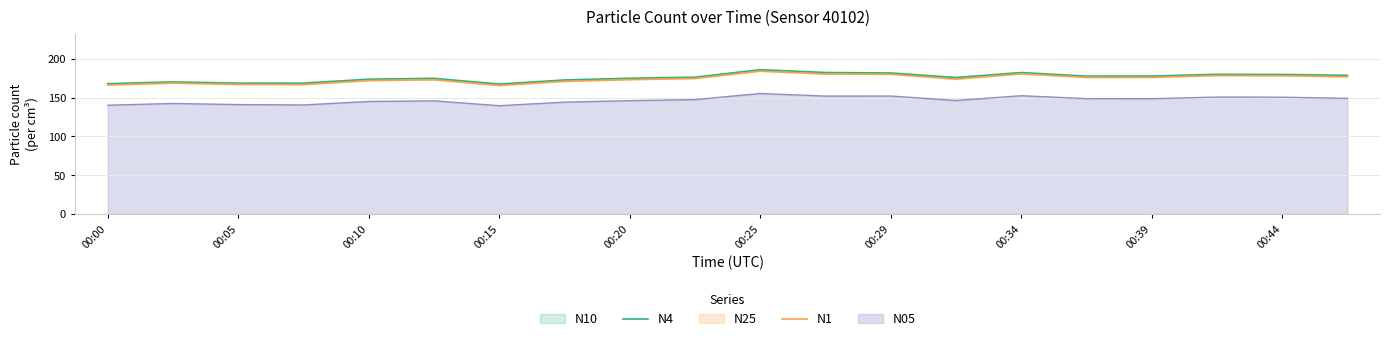

What is the difference between the second highest and minimum values in the N1 series?

14.9